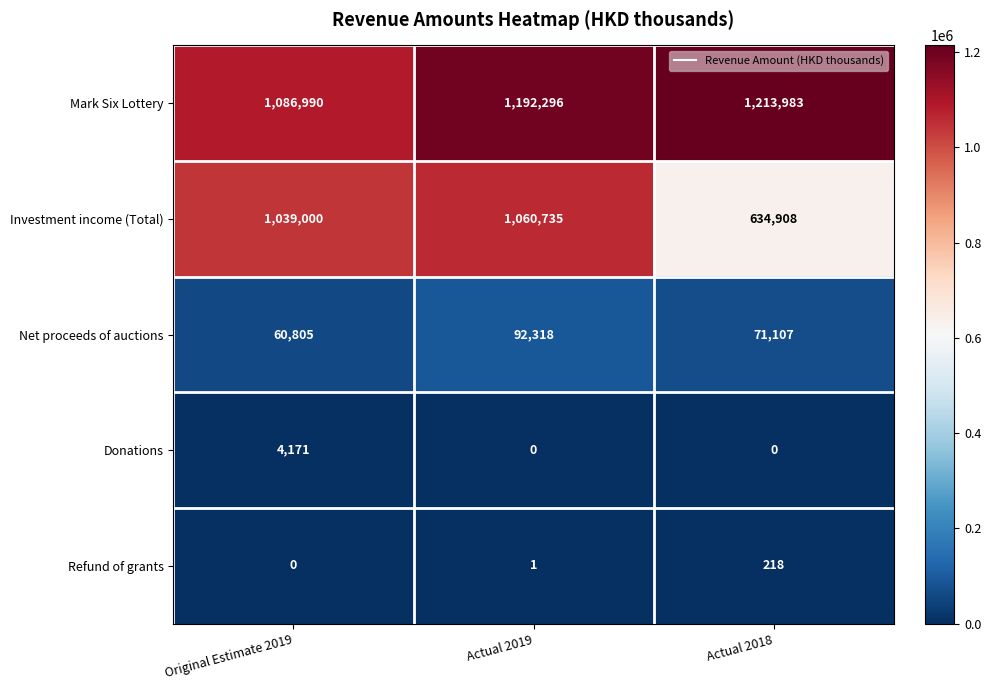

Reading left to right, extract all data points from this chart.

Mark Six Lottery: 1086990	1192296	1213983
Investment income (Total): 1039000	1060735	634908
Net proceeds of auctions: 60805	92318	71107
Donations: 4171	0	0
Refund of grants: 0	1	218